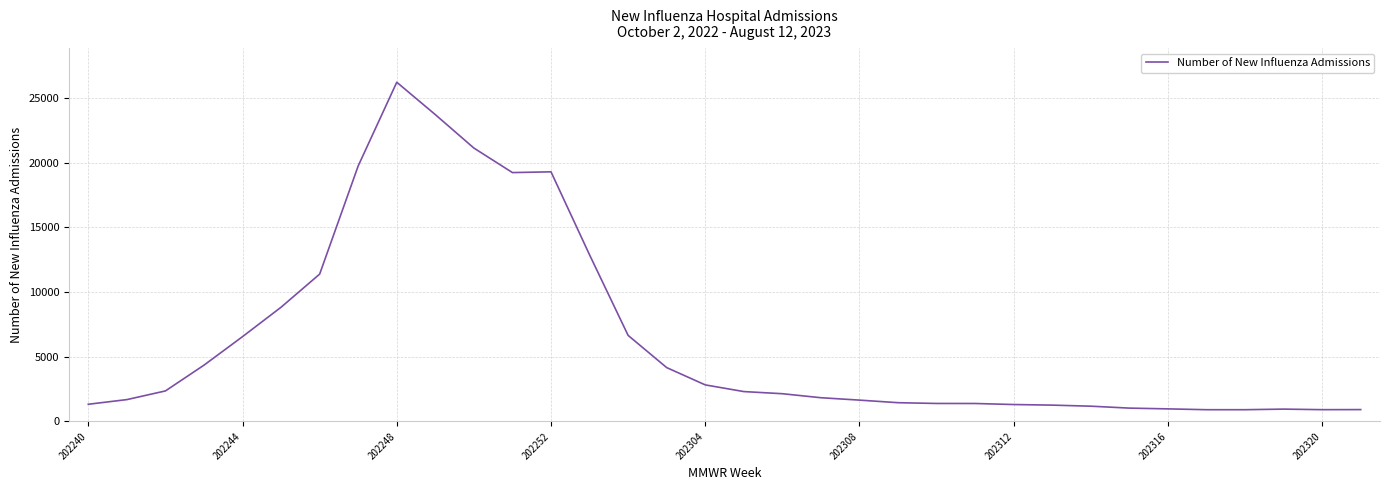

What is the difference between the second highest and second lowest values?

22806